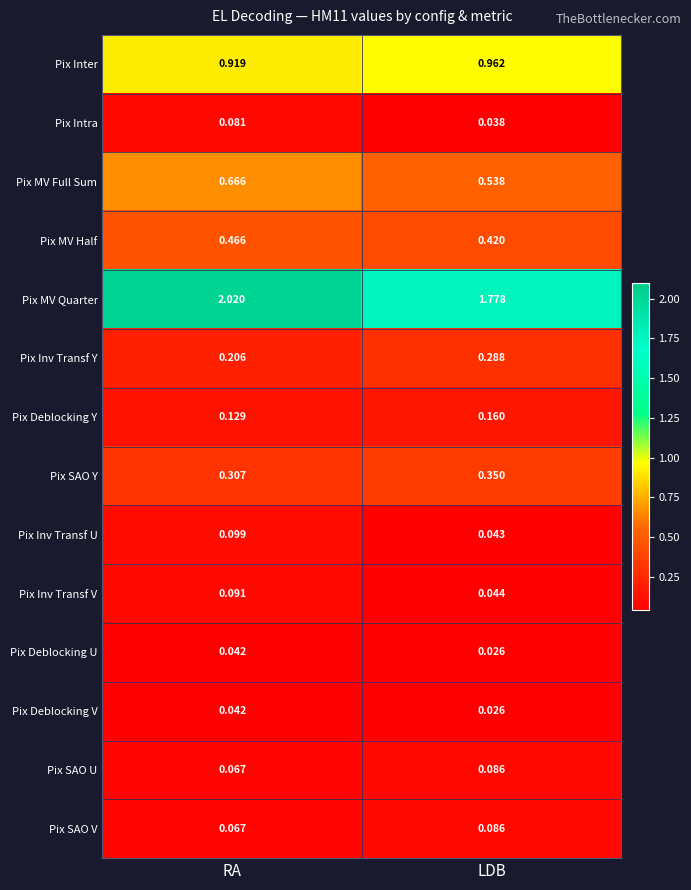

At which label is Pix Deblocking V closest to 0?

LDB